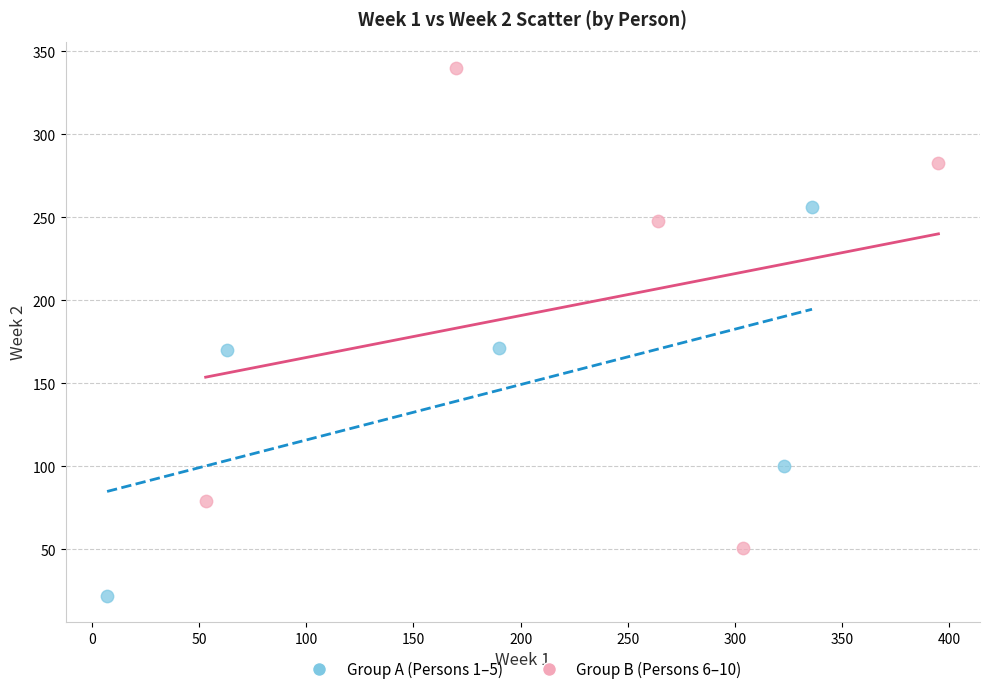

Which series contains the highest Y value?

Group B (Persons 6–10)